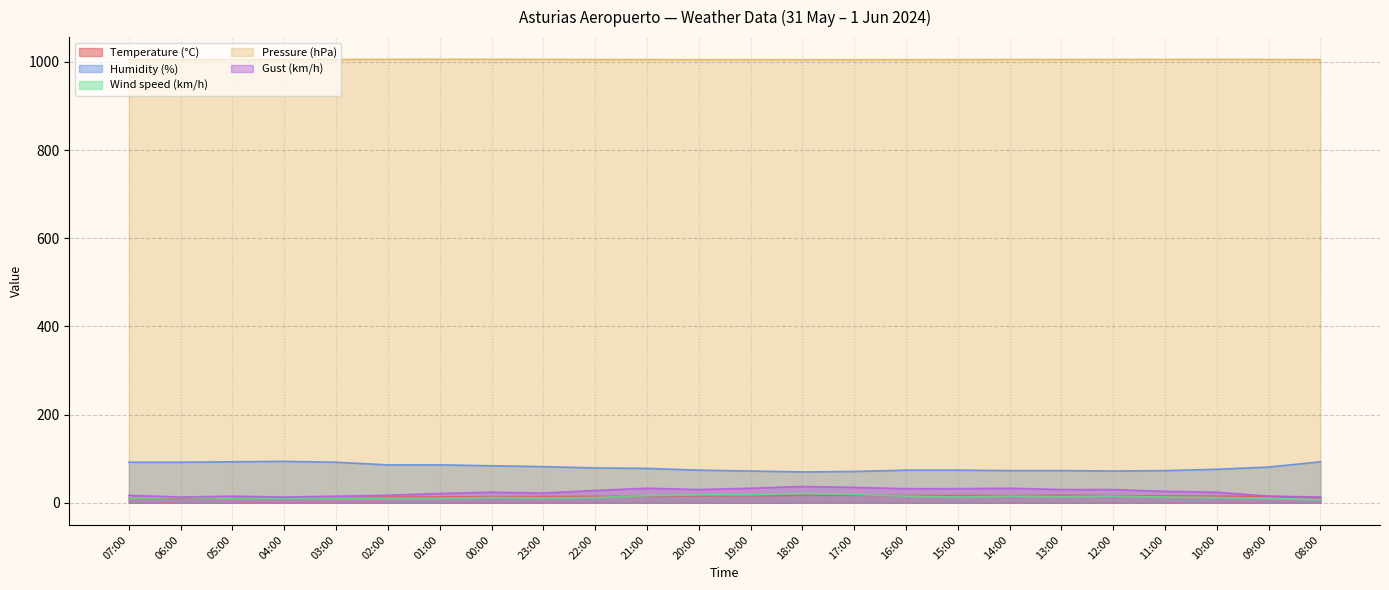

What value does the Temperature (°C) series have at 21:00?

15.0